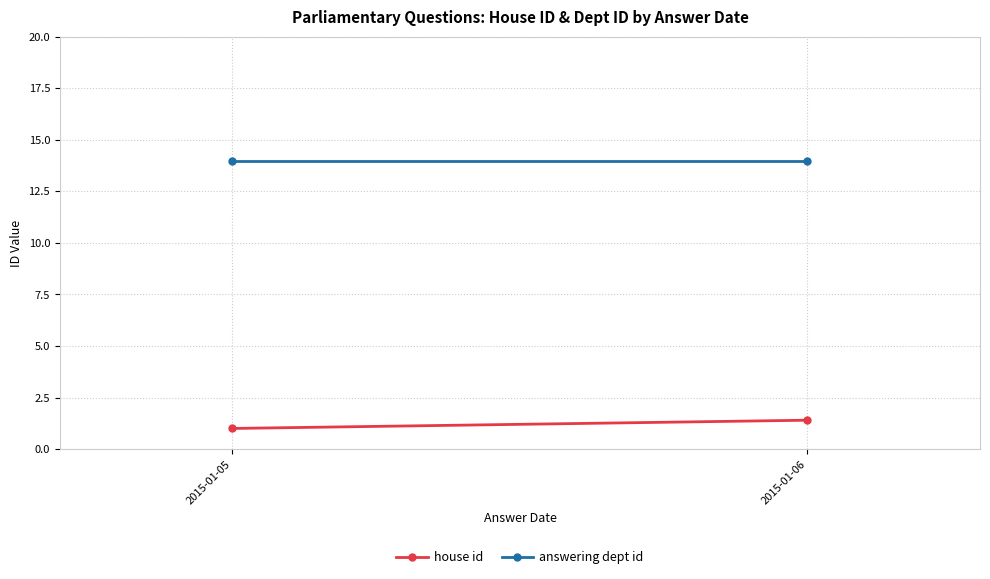

Is the value of house id at 2015-01-06 greater than the value of answering dept id at 2015-01-06?

No